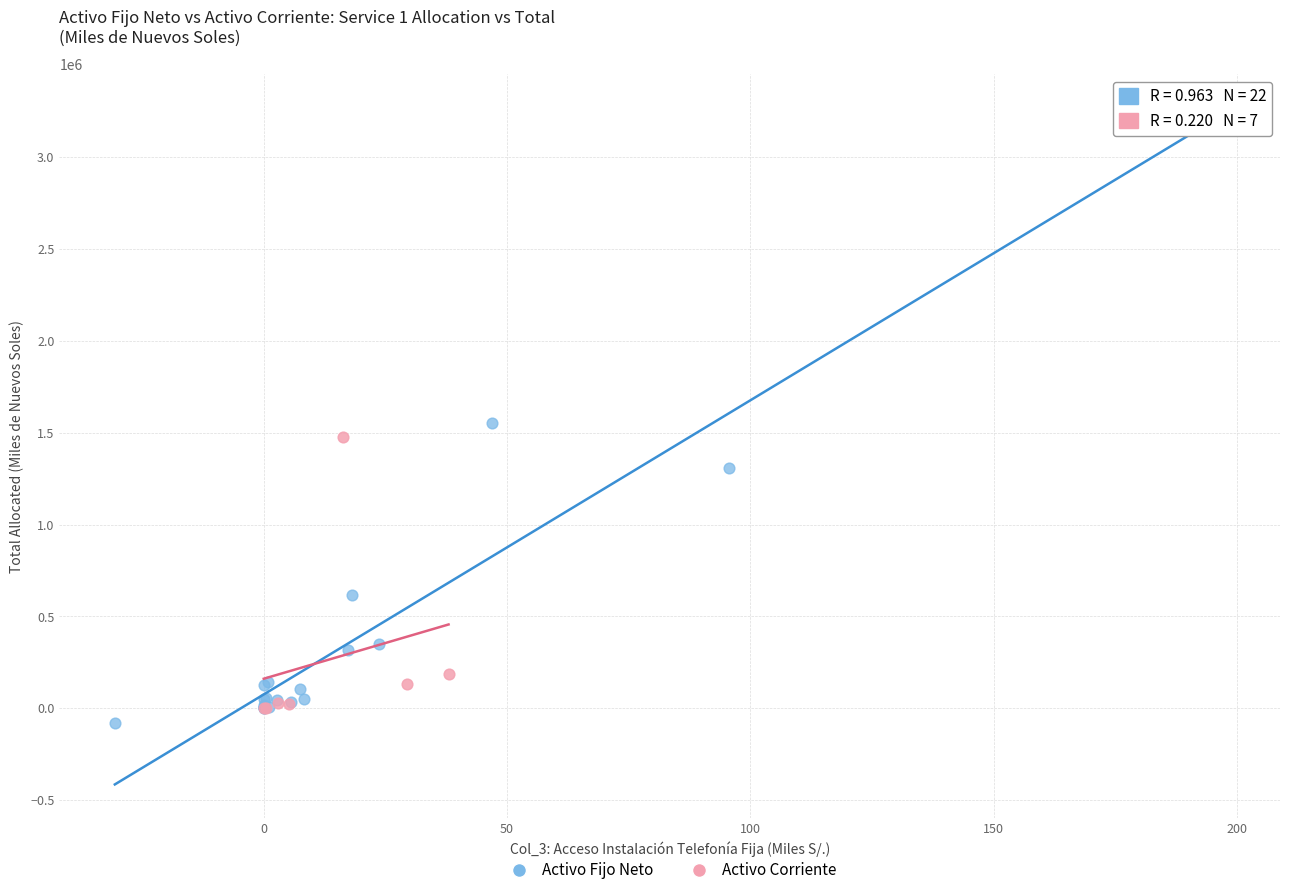

Which series reaches the maximum Y coordinate?

Activo Fijo Neto